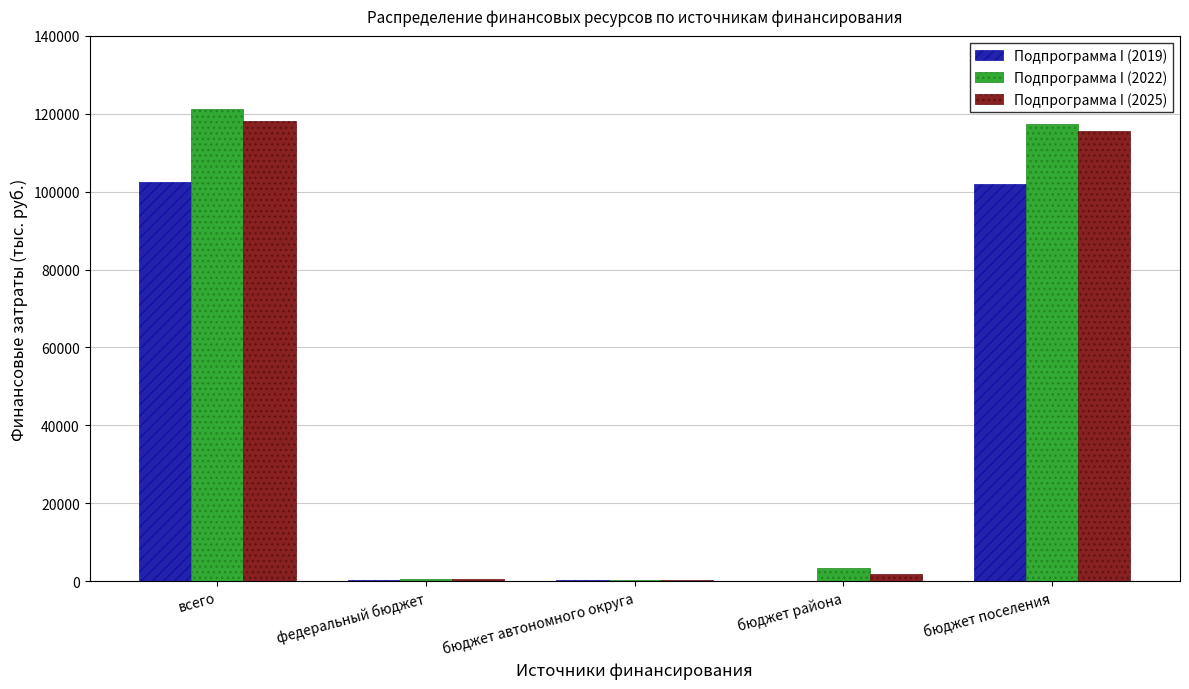

The Подпрограмма I (2022) series shows 546.1 at федеральный бюджет. True or false?

True